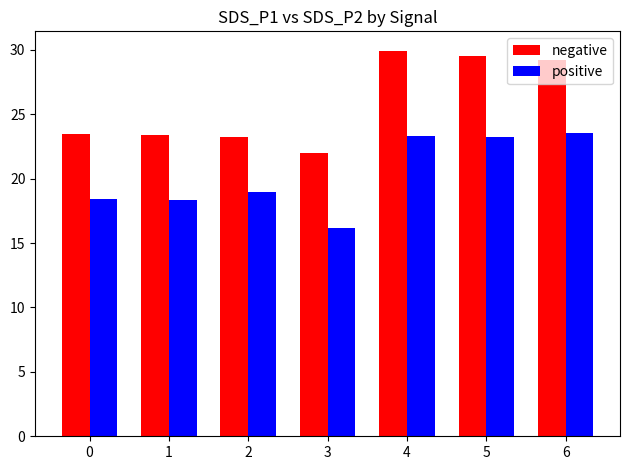

Which series changed the most between 1 and 6?

negative